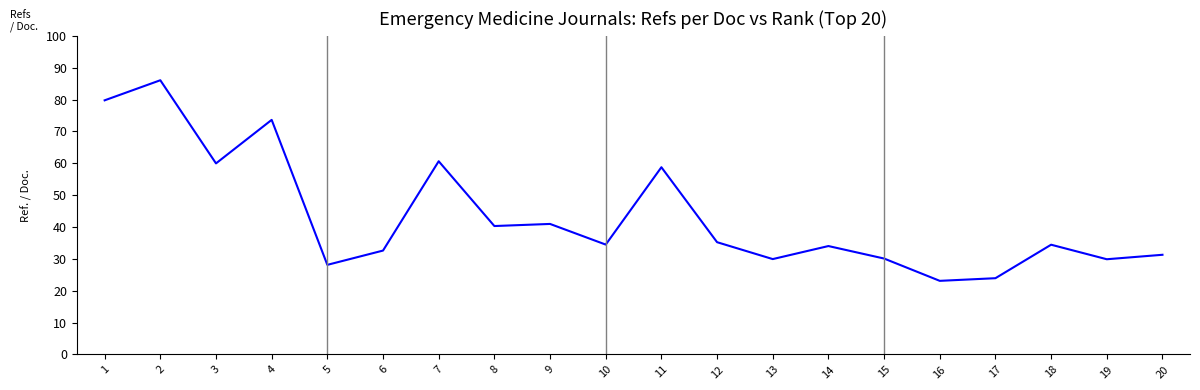

Which category has the highest value across all series?

2